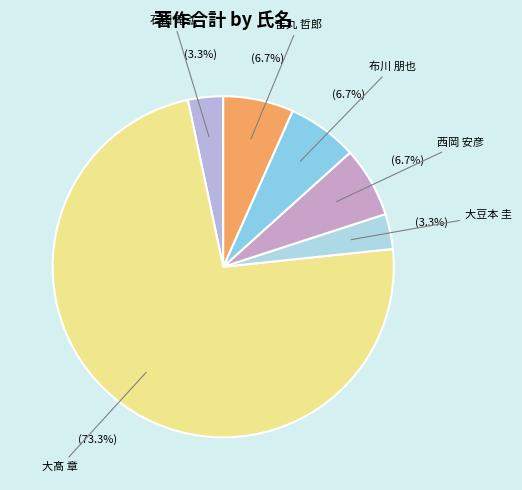

Which category has the biggest portion of the pie?

大髙 章